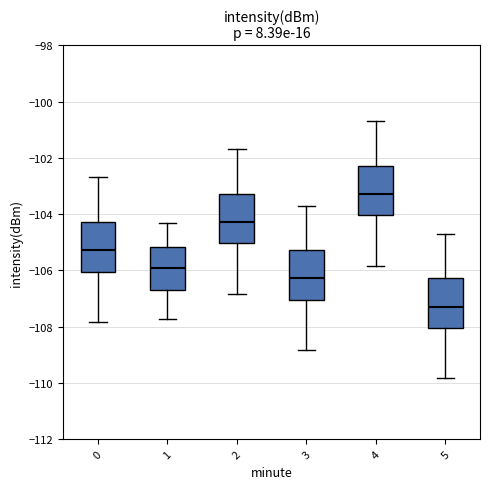

Reading left to right, read every box against the y-axis: the position of its median line, the range the box covers, and the ends of its whiskers. The values are not printed on the chart, so give them approximately, as read against the axis.

0: median -105.2, box -106.0 to -104.2, whiskers -107.8 to -102.6
1: median -106.0, box -106.6 to -105.2, whiskers -107.8 to -104.4
2: median -104.2, box -105.0 to -103.2, whiskers -106.8 to -101.6
3: median -106.2, box -107.0 to -105.2, whiskers -108.8 to -103.6
4: median -103.2, box -104.0 to -102.2, whiskers -105.8 to -100.6
5: median -107.2, box -108.0 to -106.2, whiskers -109.8 to -104.6